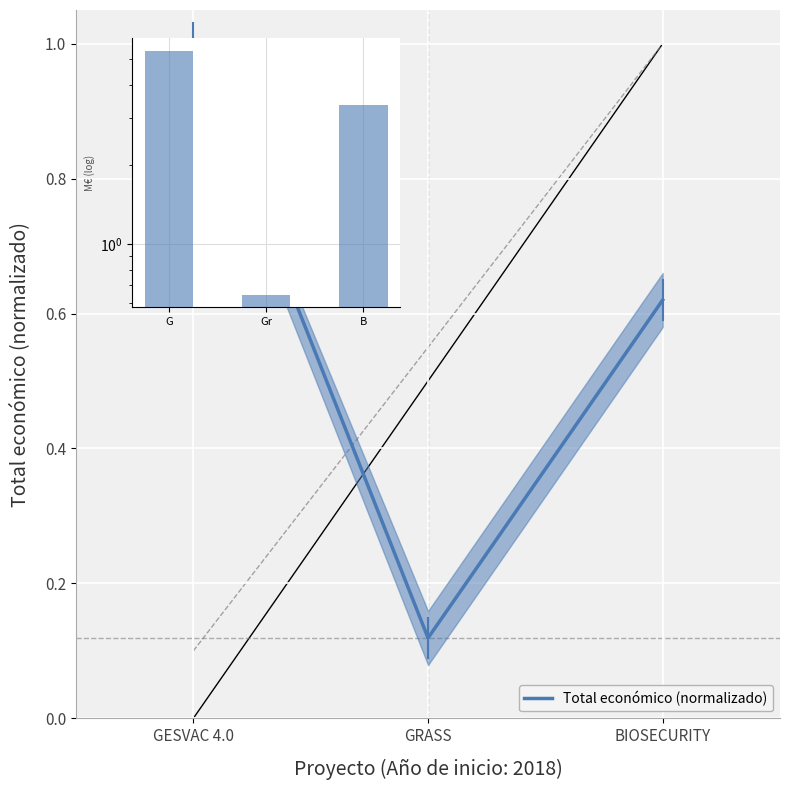

Which has a higher value, BIOSECURITY or GRASS?

BIOSECURITY